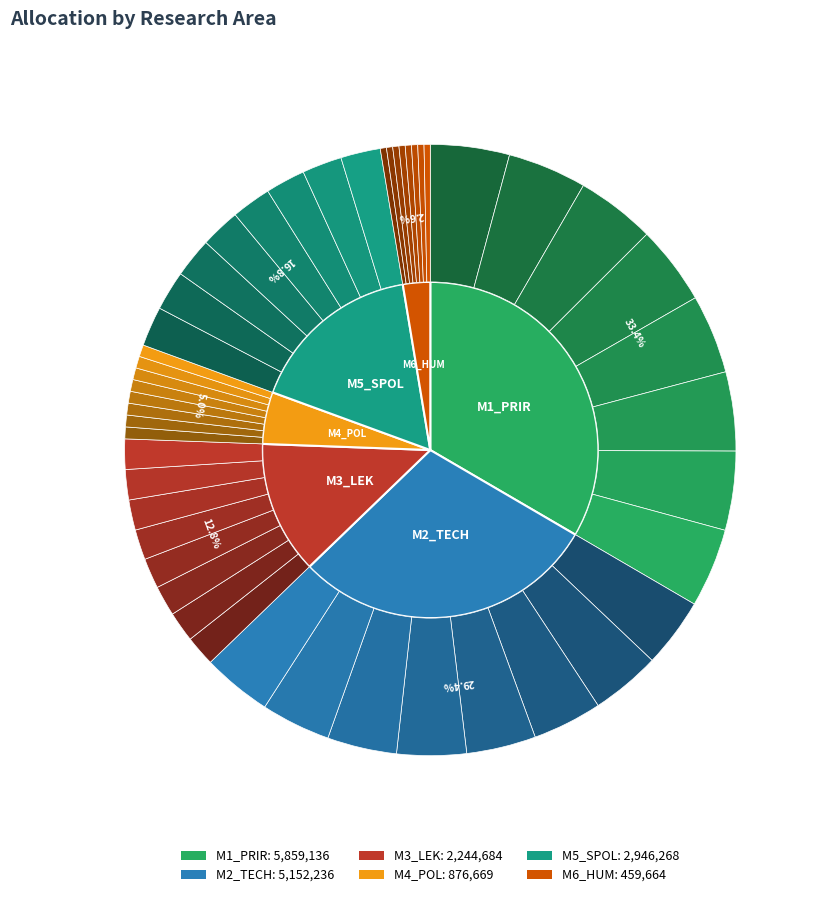

The M2_TECH slice represents 37% of the pie. True or false?

False